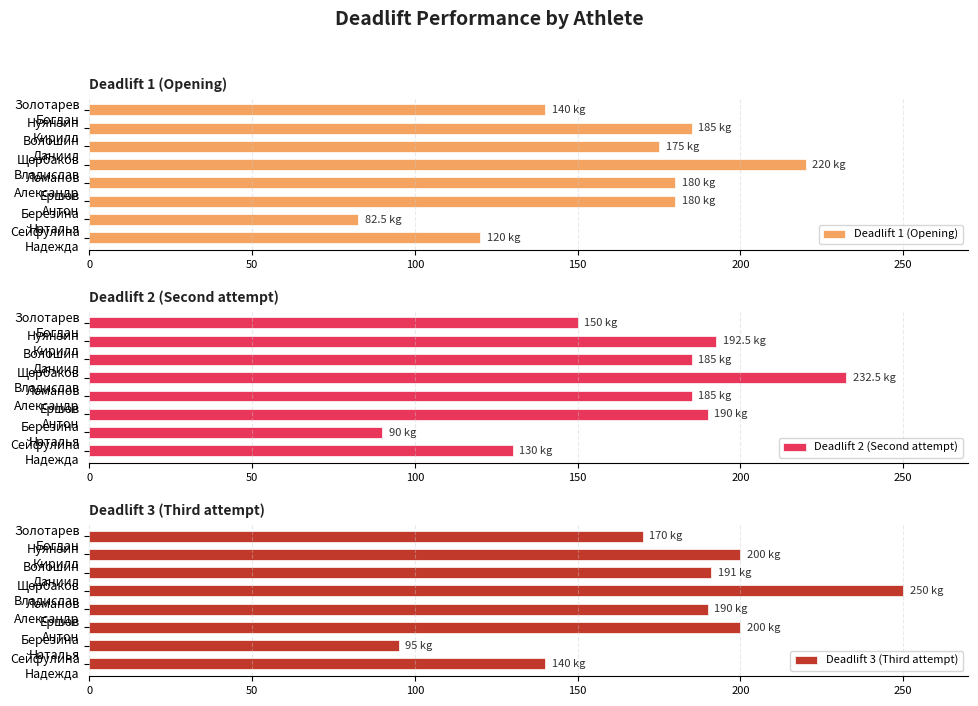

At which label does Deadlift 3 (Third attempt) reach its peak?

Щербаков
Владислав